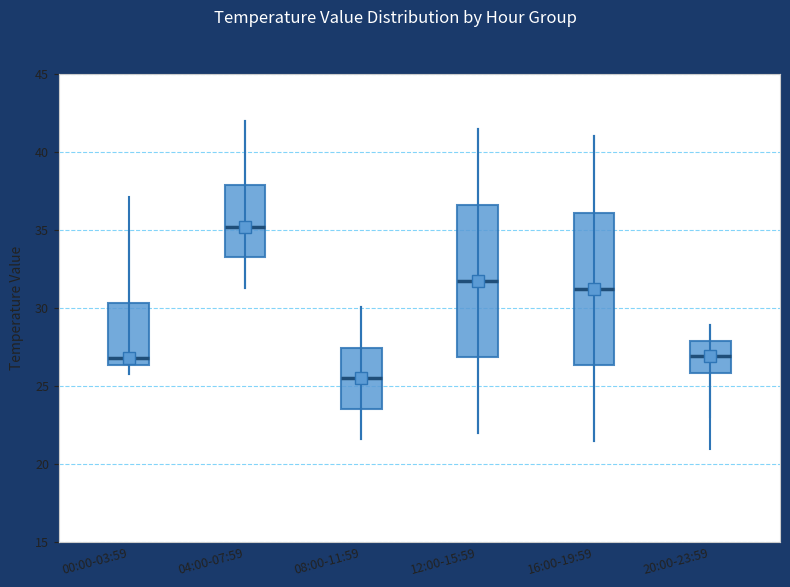

Reading left to right, read every box against the y-axis: the position of its median line, the range the box covers, and the ends of its whiskers. The values are not printed on the chart, so give them approximately, as read against the axis.

00:00-03:59: median 27.0, box 26.5 to 30.5, whiskers 26.0 to 35.0
04:00-07:59: median 35.0, box 33.5 to 38.0, whiskers 31.5 to 42.0
08:00-11:59: median 25.5, box 23.5 to 27.5, whiskers 21.5 to 30.0
12:00-15:59: median 32.0, box 27.0 to 36.5, whiskers 22.0 to 41.5
16:00-19:59: median 31.5, box 26.5 to 36.0, whiskers 21.5 to 41.0
20:00-23:59: median 27.0, box 26.0 to 28.0, whiskers 23.0 to 29.0